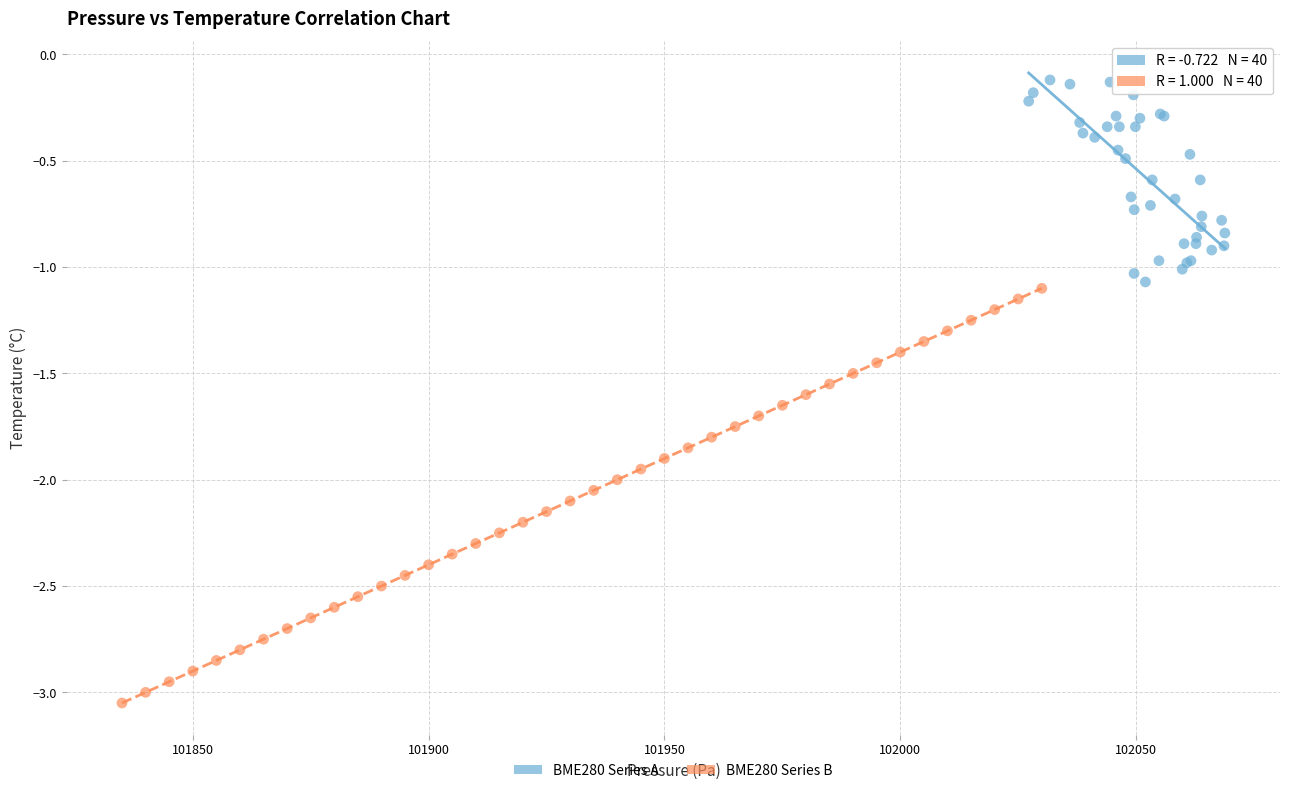

Which series contains the lowest Y value?

BME280 Series B